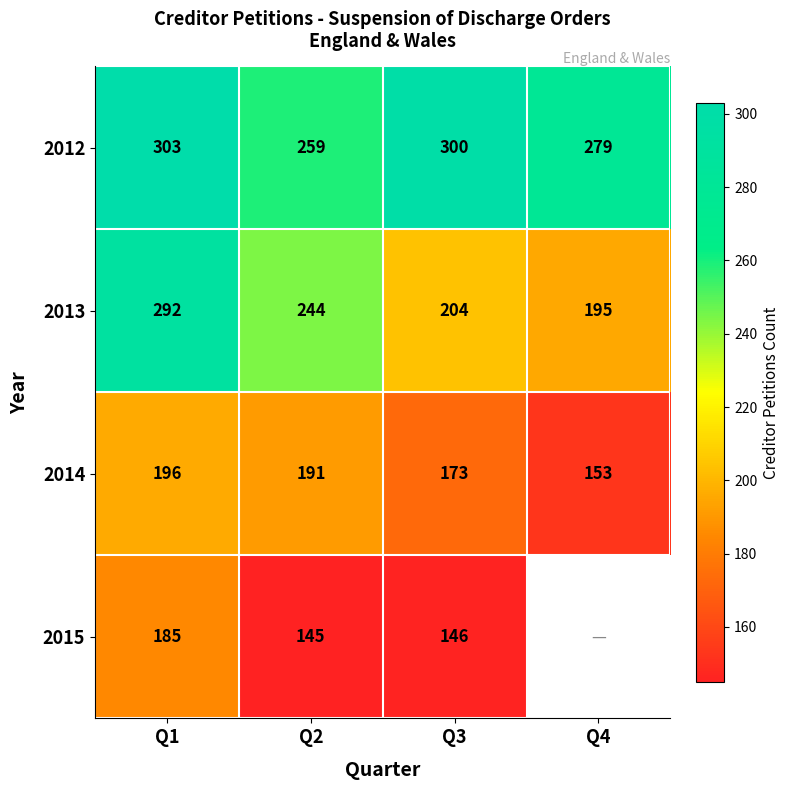

What is the difference between the maximum and minimum values in the 2014 series?

43